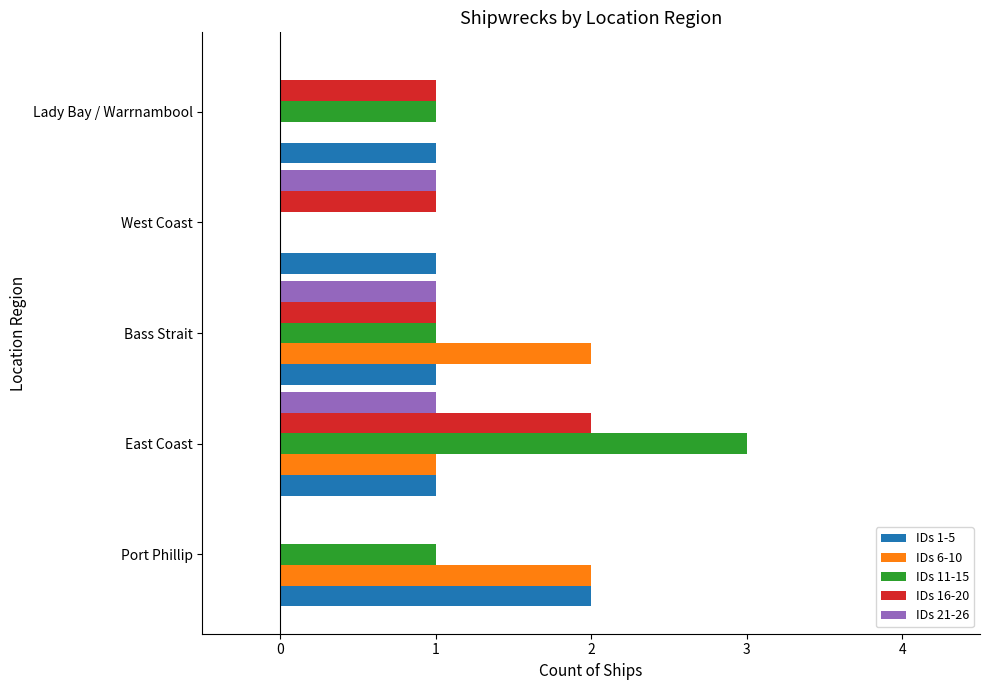

At which category is the sum across all series the highest?

East Coast